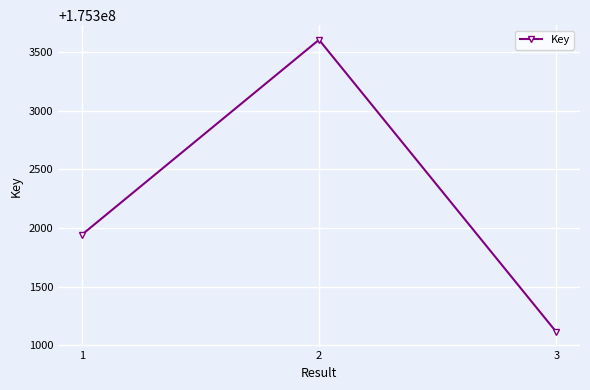

True or false: the data shows 309519469 at 2.

False